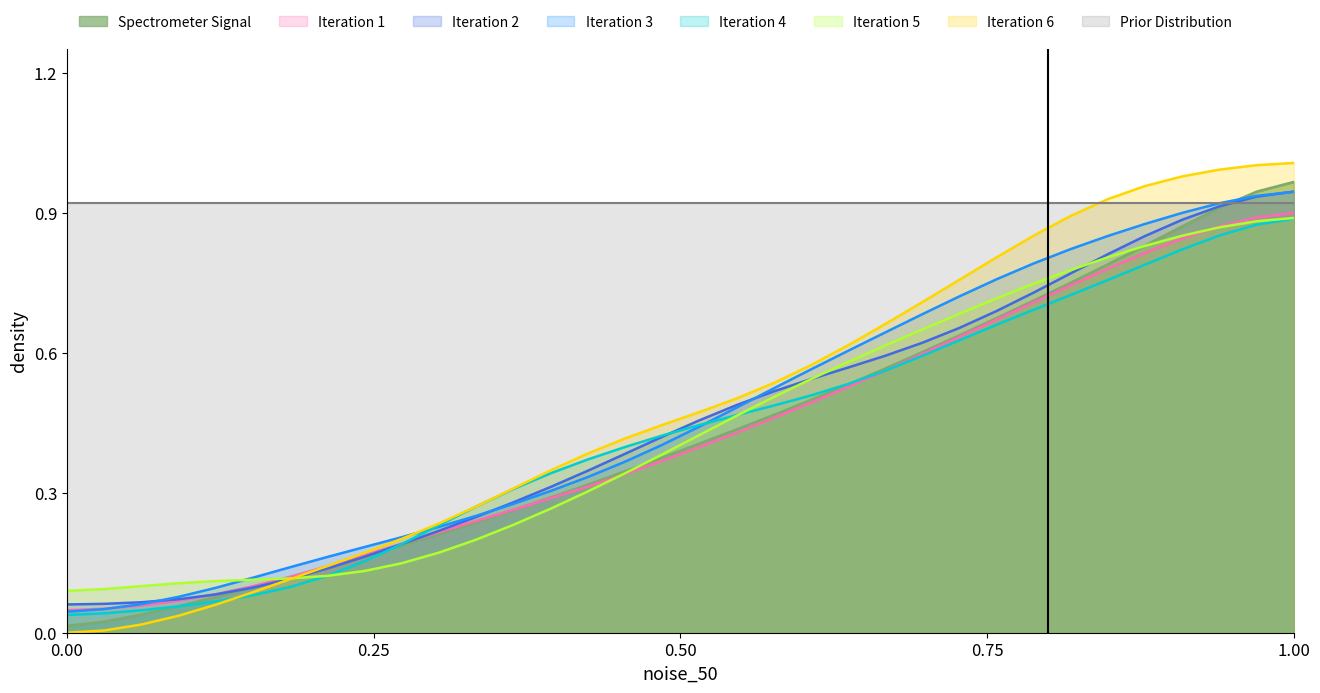

What is the label of the 30th point from the right?

1.00